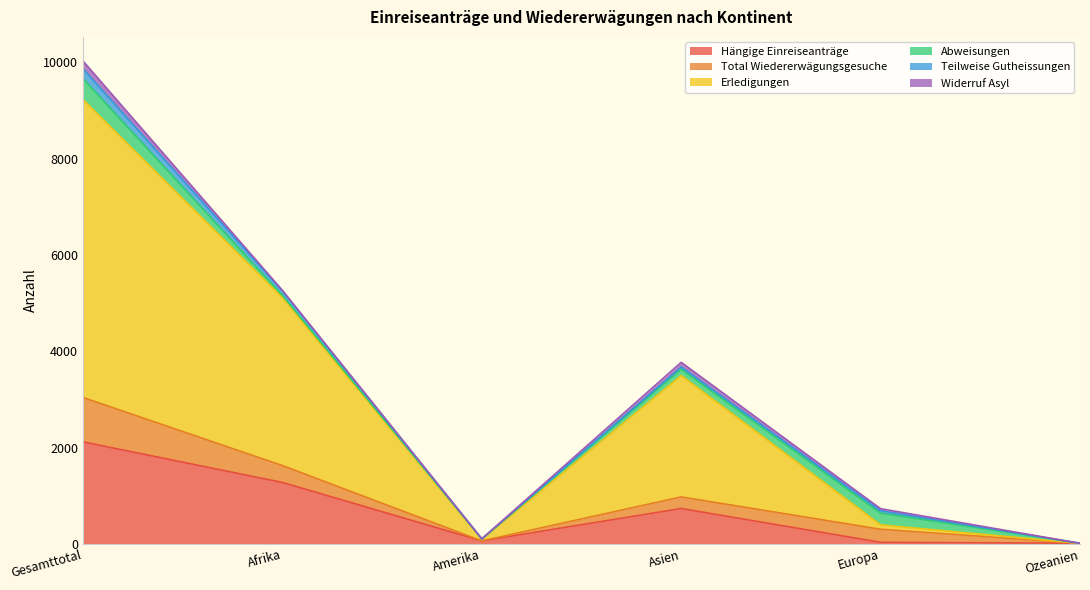

In Widerruf Asyl, how many points are higher than both neighbors (excluding endpoints)?

1